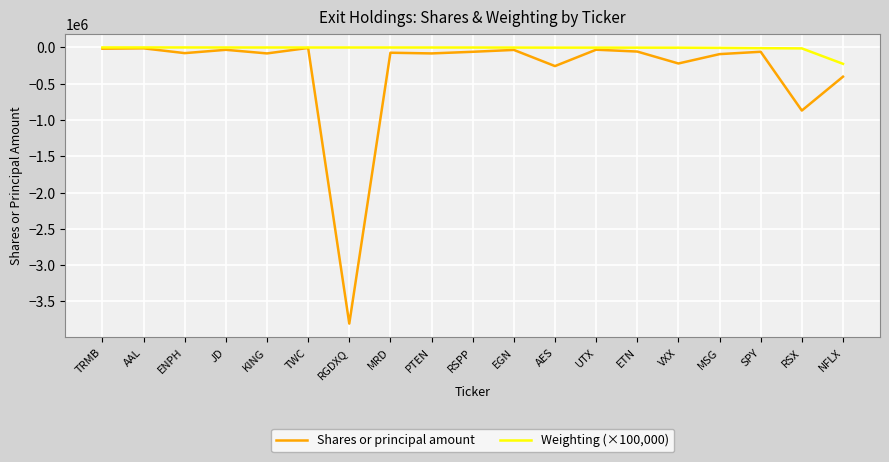

Which series changed the most between RSPP and AES?

Shares or principal amount